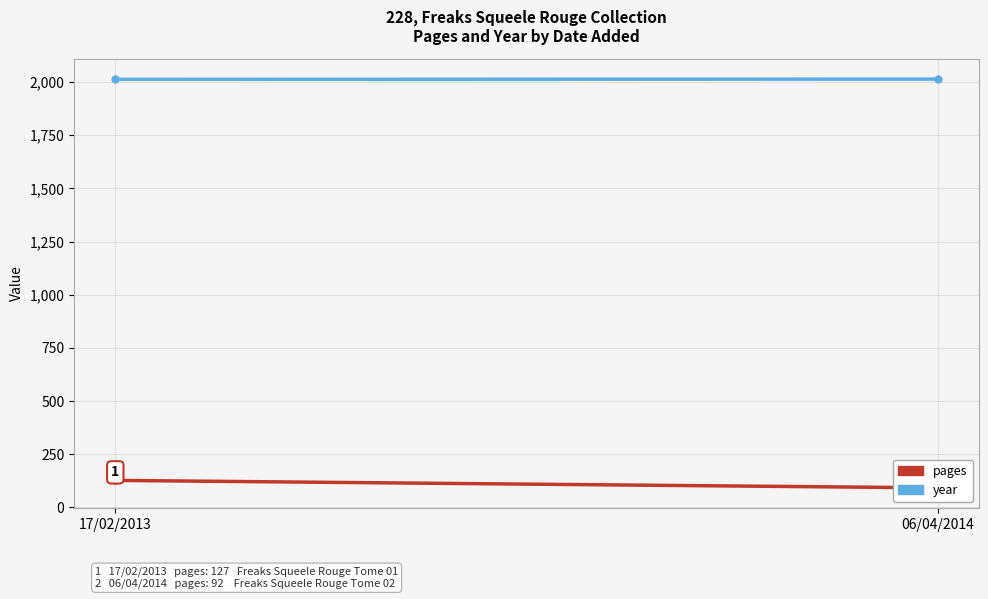

The value of pages at 06/04/2014 is 57. True or false?

False